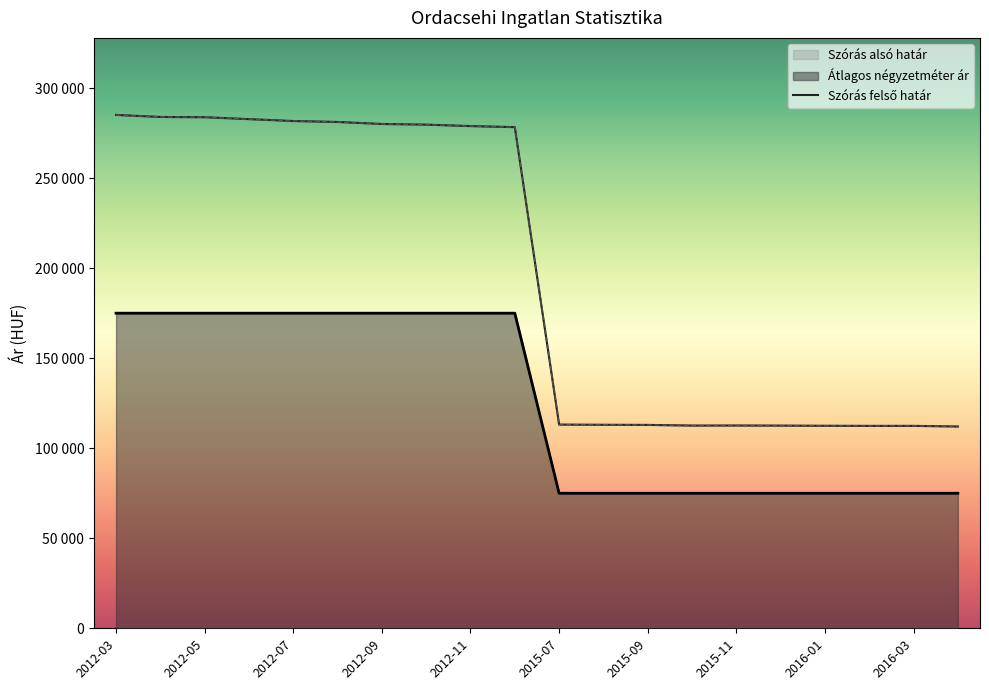

True or false: Átlagos négyzetméter ár has more than 0 interior local peaks.

False